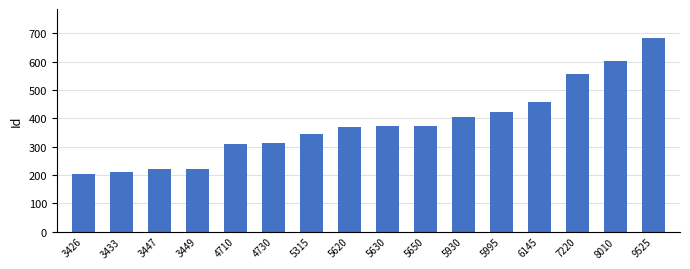

What is the value of the 14th bar from the left?

558